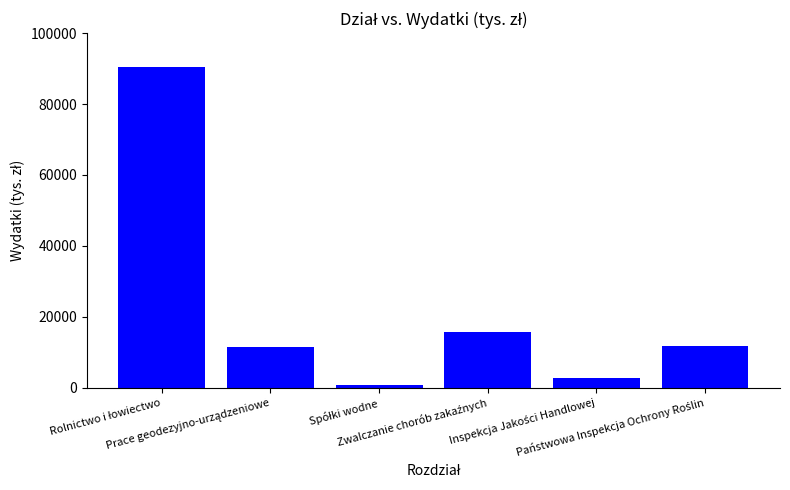

What is the difference between the second highest and second lowest values?

13075